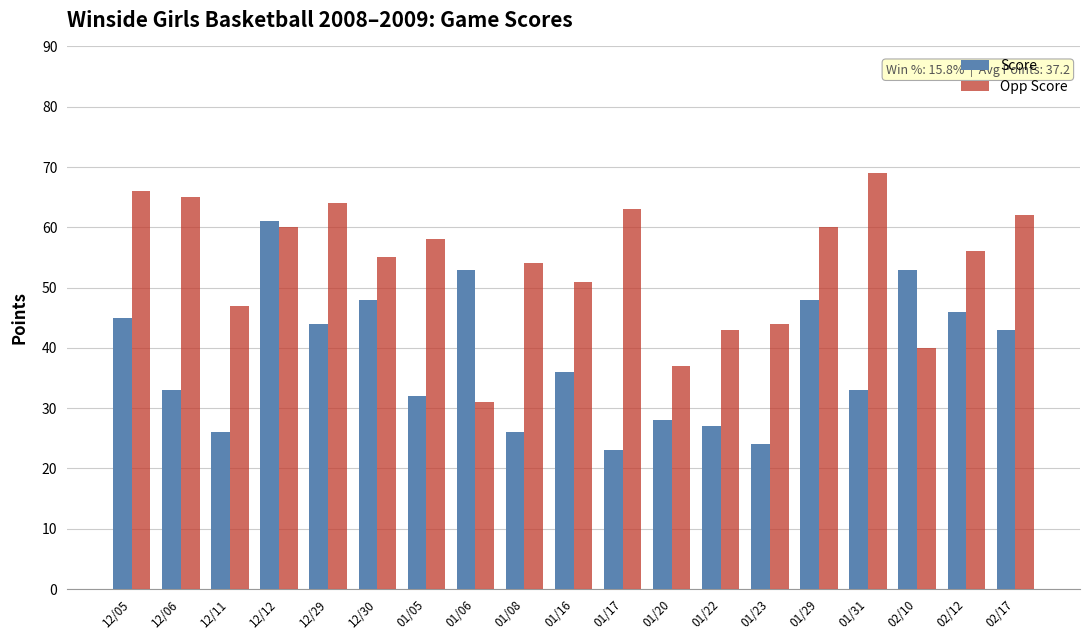

Which series has the largest total across all categories?

Opp Score